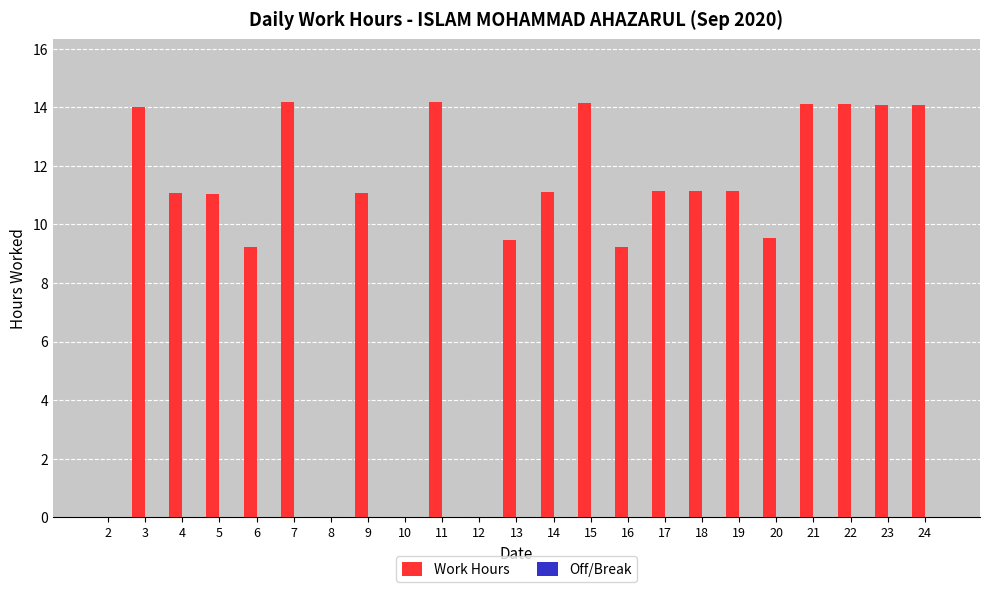

Approximately how many times larger is the value at 5 compared to 18?

1.0